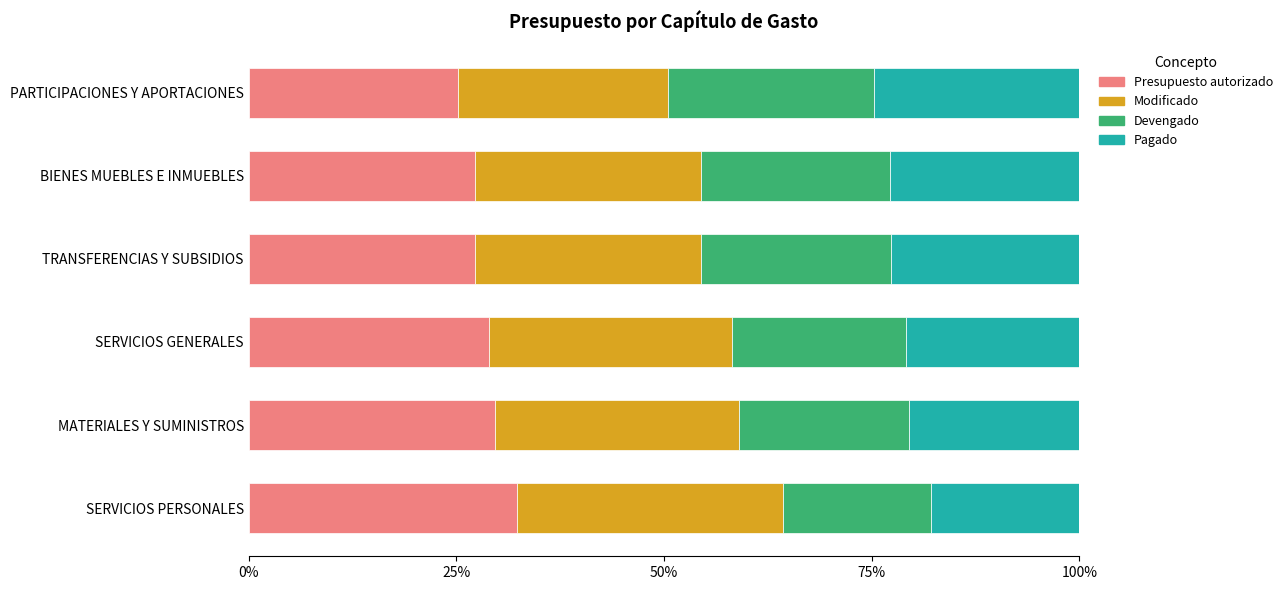

What is the average value of the Presupuesto autorizado series?

28.4